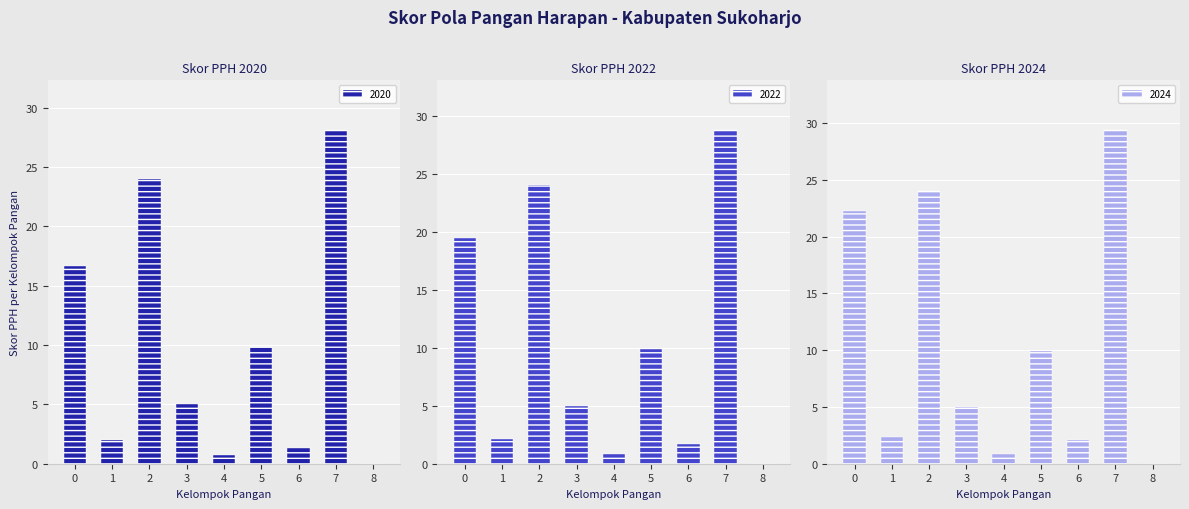

The 2020 series shows 48.1 at 7. True or false?

False